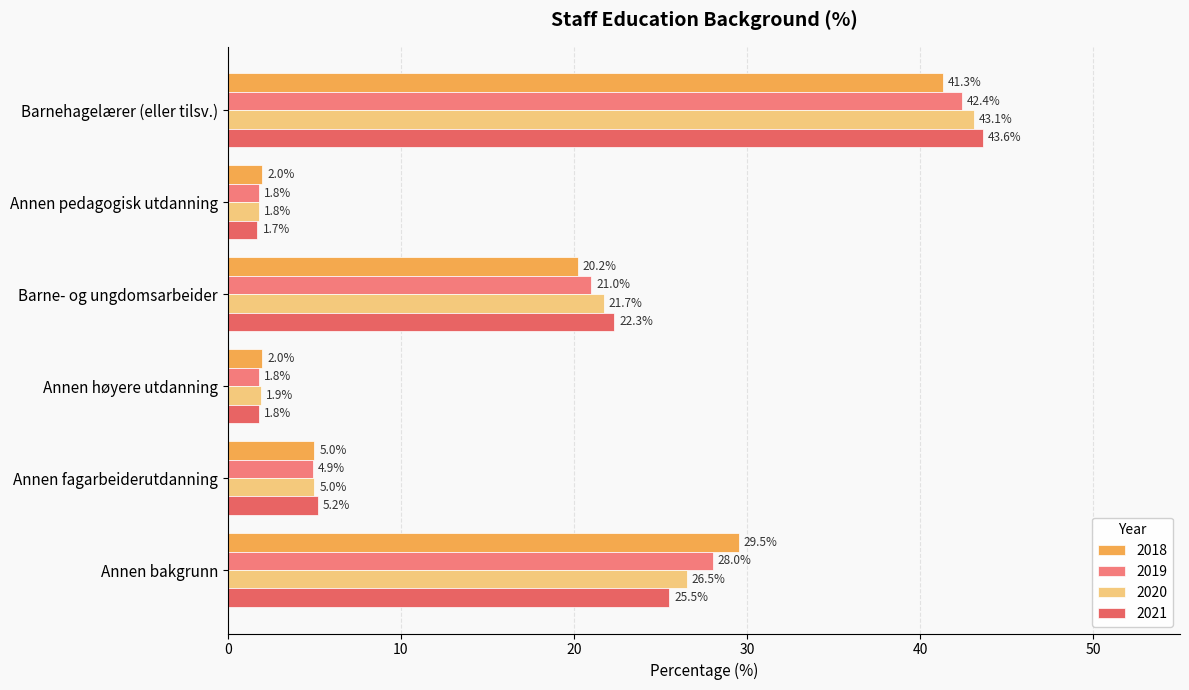

Which series has the largest total across all categories?

2021